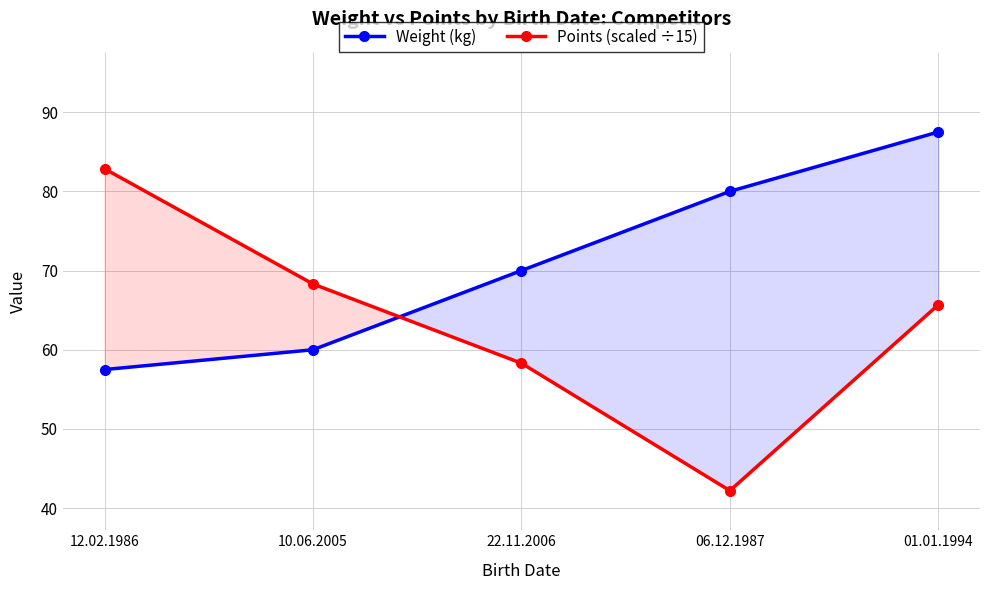

How many data points in Weight (kg) are less than 70?

2